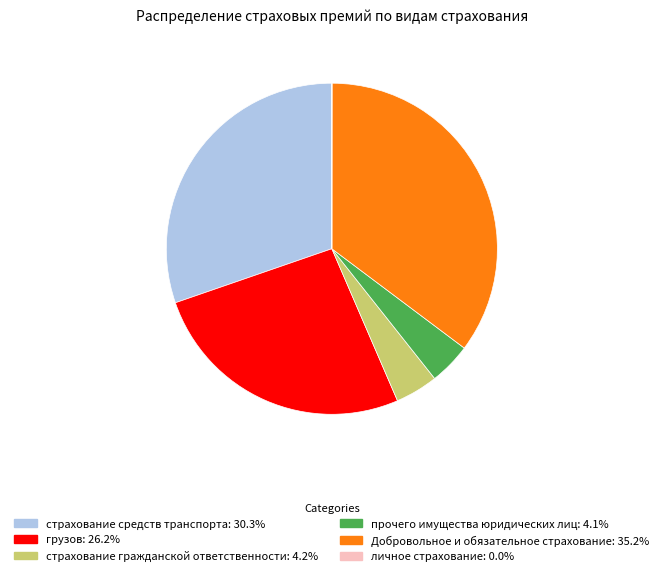

Does any single category account for the majority?

No